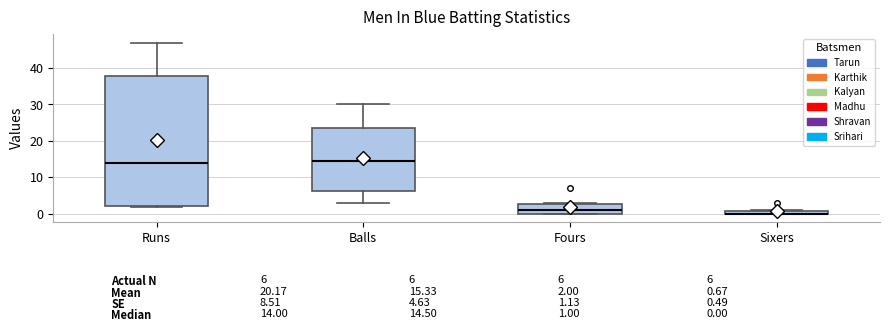

Comparing the boxes themselves (not the whiskers), which one is the tallest?

Runs